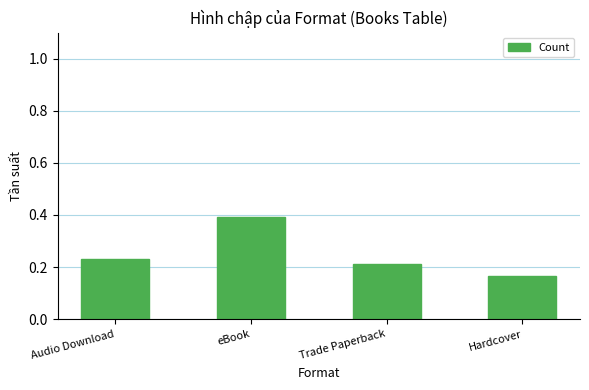

Does the chart contain stacked bars?

No